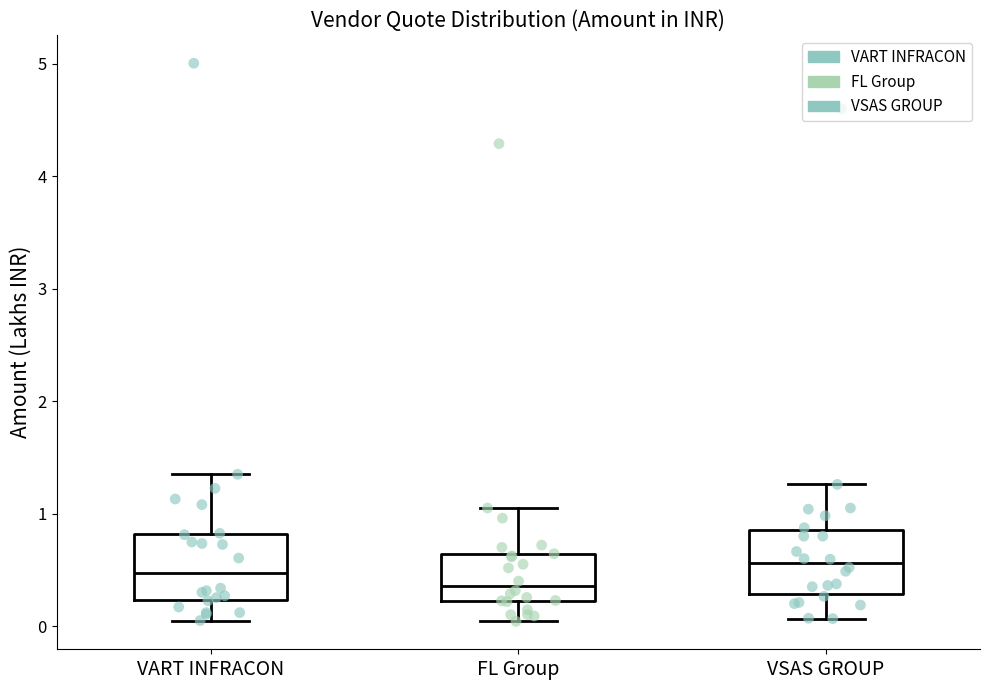

Where does the lower whisker of the box for VSAS GROUP end on the y-axis? The values are not printed on the chart, so give them approximately, as read against the axis.

0.1